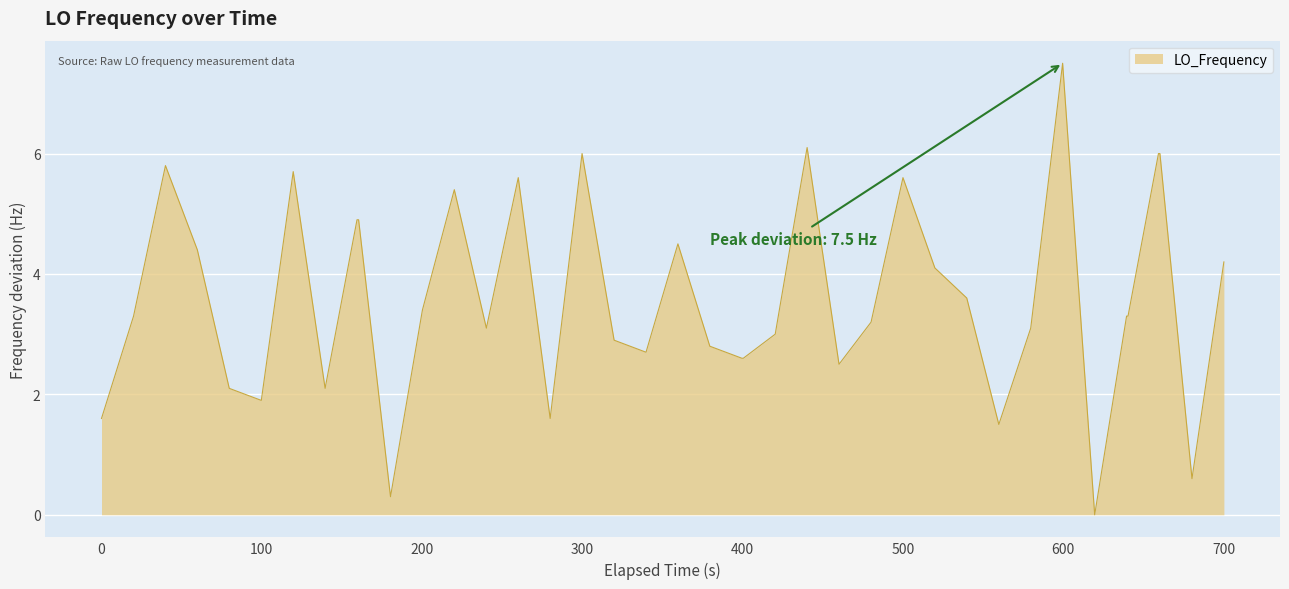

What is the maximum value shown in the chart?

7.5